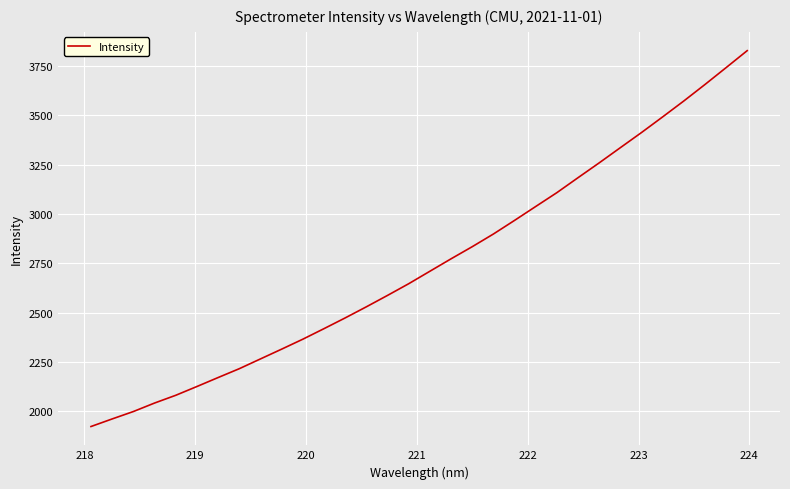

What is the minimum value shown in the chart?

1922.4